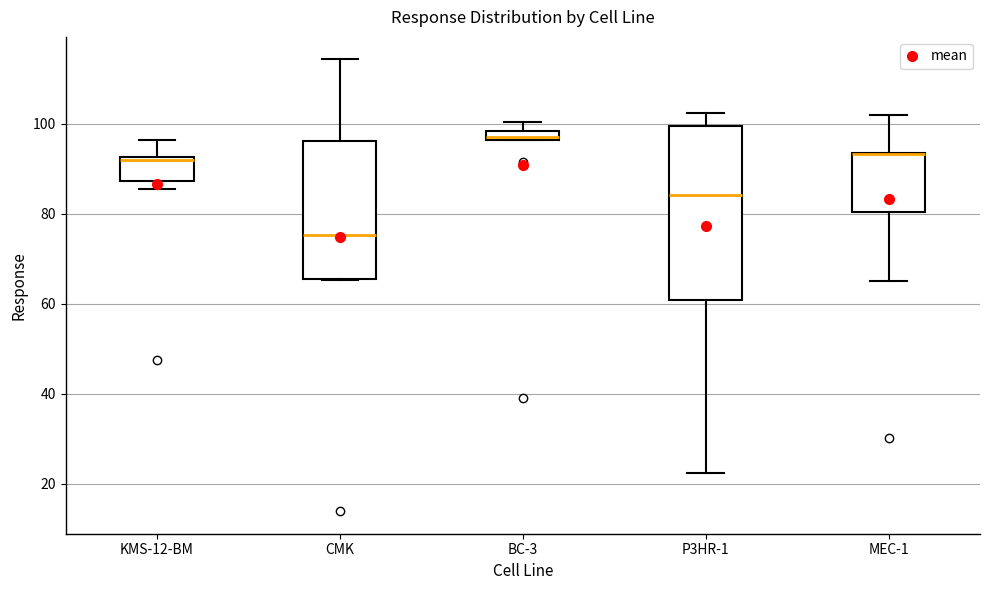

Which box is the tallest, from its lower edge to its upper edge?

P3HR-1